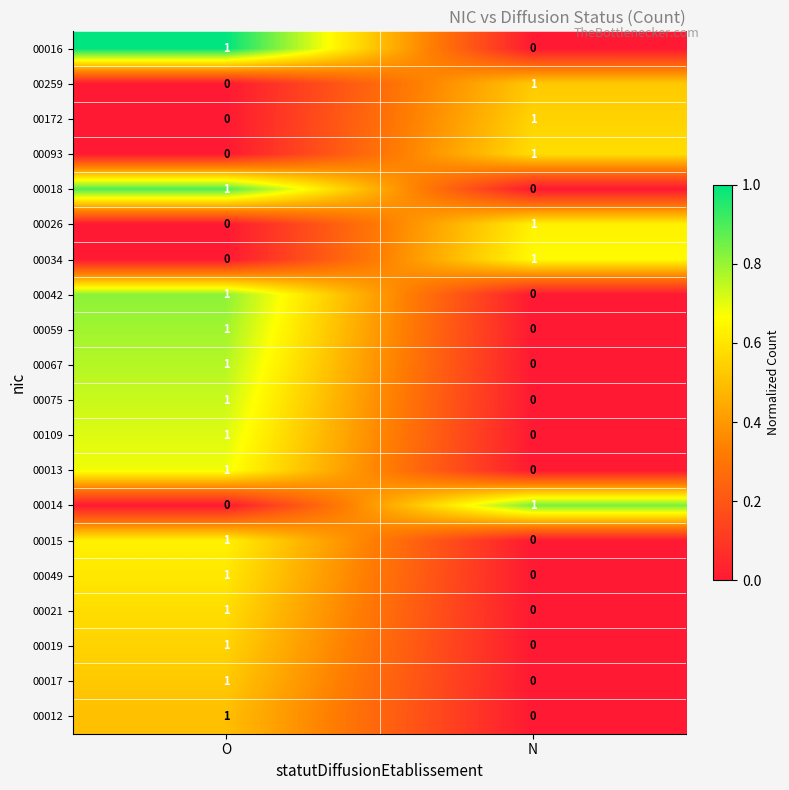

List the labels in order of 00049 value, largest first.

O, N